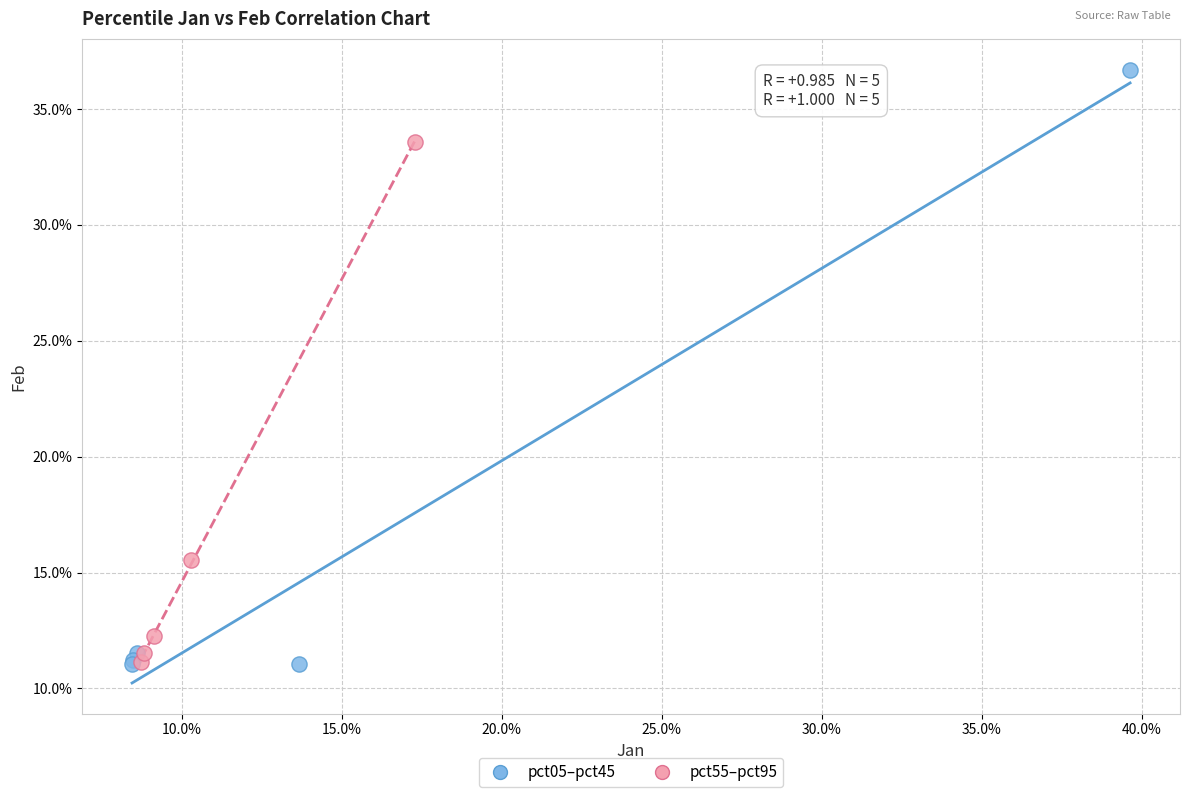

What are all the series names shown in the legend?

pct05–pct45, pct55–pct95